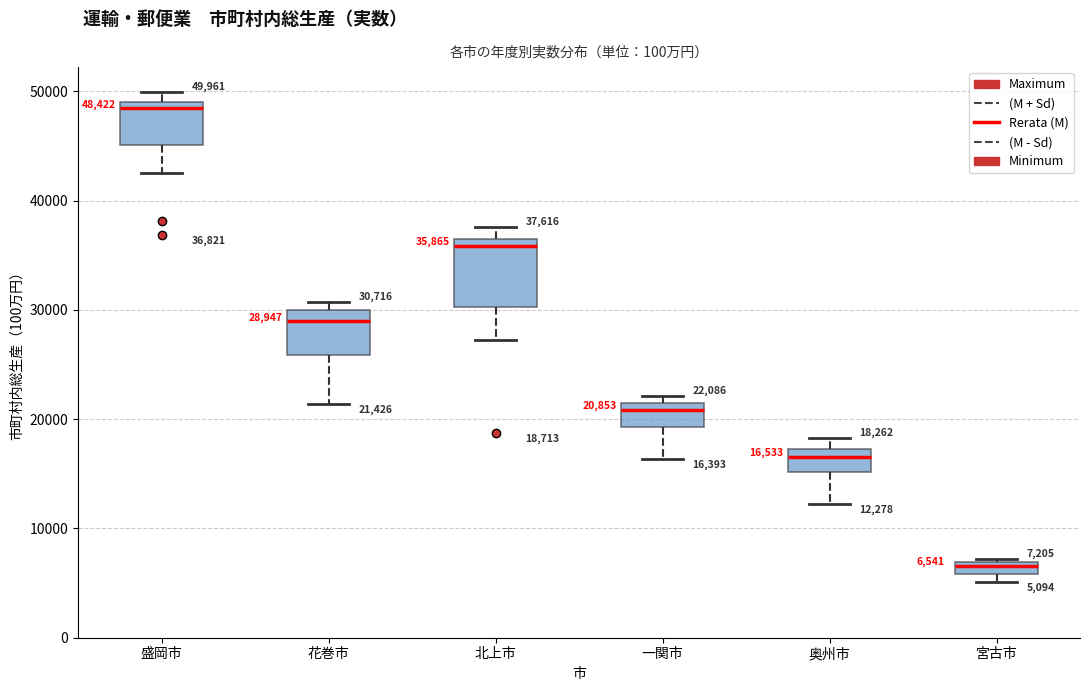

Comparing the boxes themselves (not the whiskers), which one is the tallest?

北上市